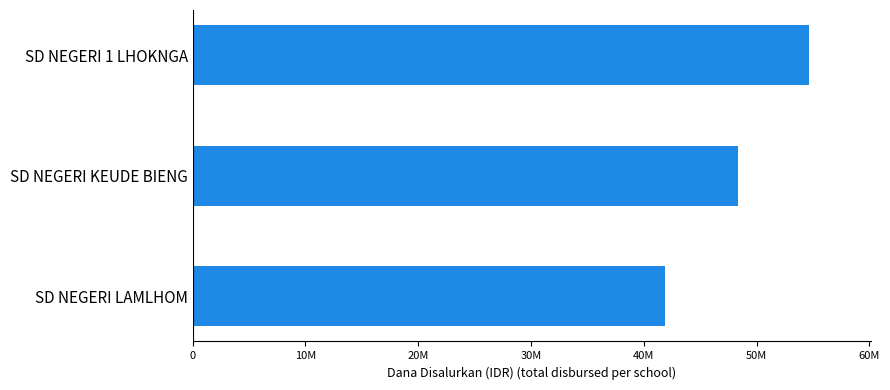

List the labels in order of value, largest first.

SD NEGERI 1 LHOKNGA, SD NEGERI KEUDE BIENG, SD NEGERI LAMLHOM